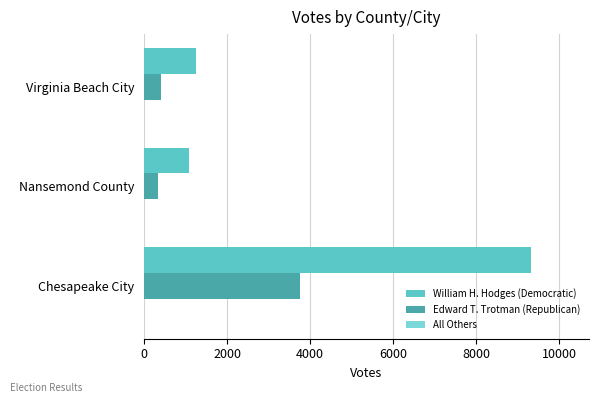

What is the value of the William H. Hodges (Democratic) bar at the 2nd from the left?

1091